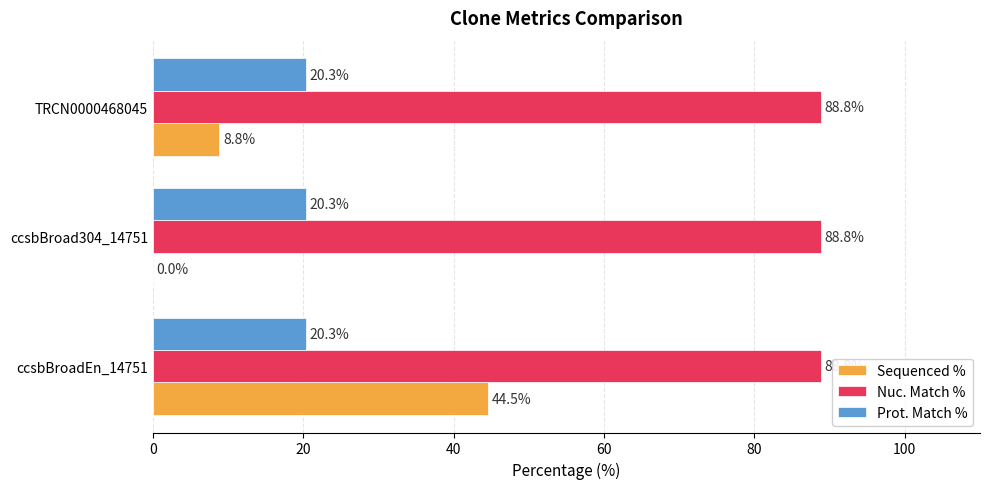

Between ccsbBroadEn_14751 and ccsbBroad304_14751, which series saw the biggest shift?

Sequenced %